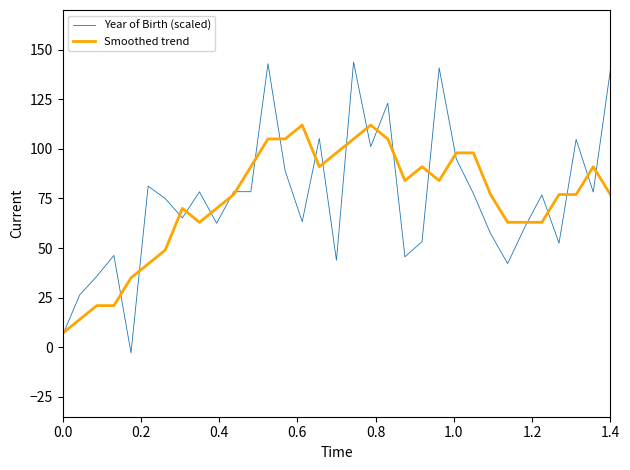

After their last crossing, which series has the higher values: Year of Birth (scaled) or Smoothed trend?

Year of Birth (scaled)